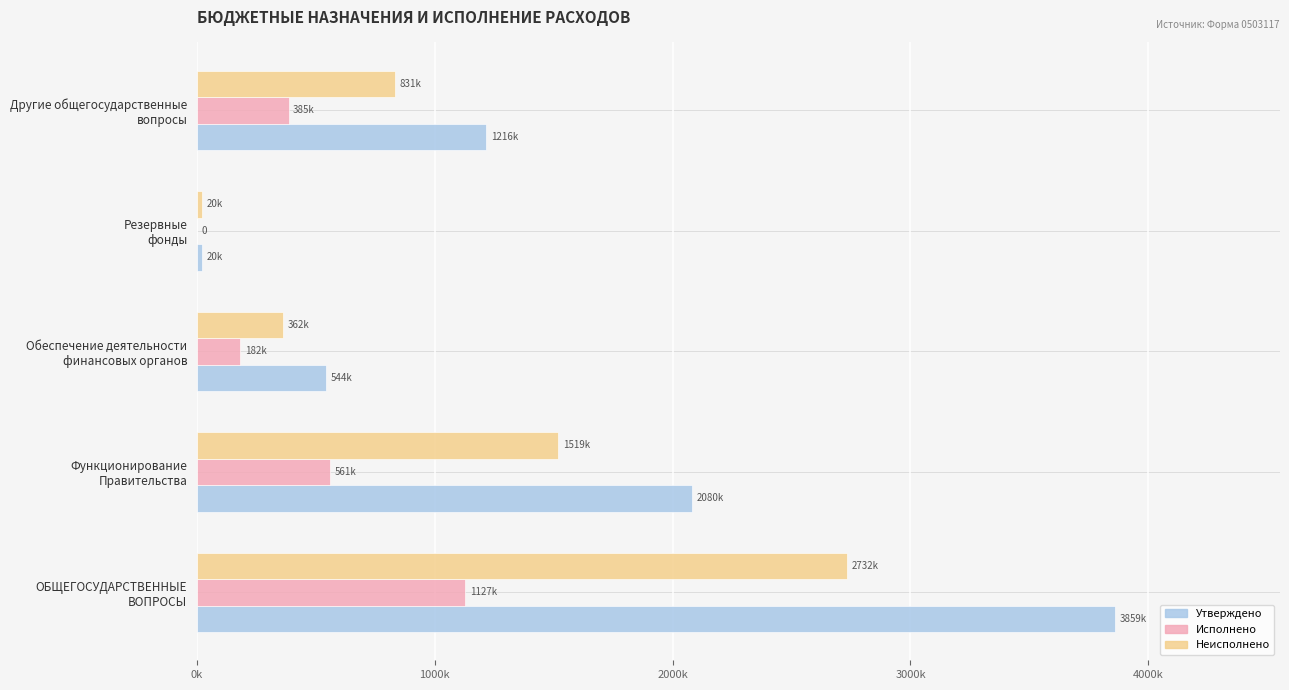

What are all the series names shown in the legend?

Утверждено, Исполнено, Неисполнено